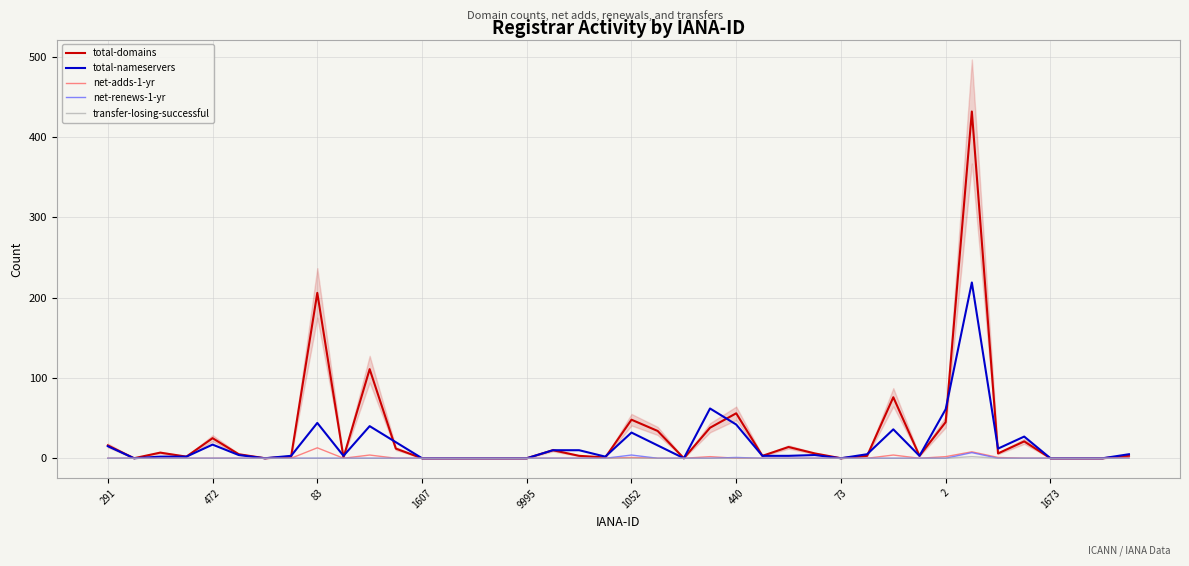

At how many categories does at least one series exceed 353?

1